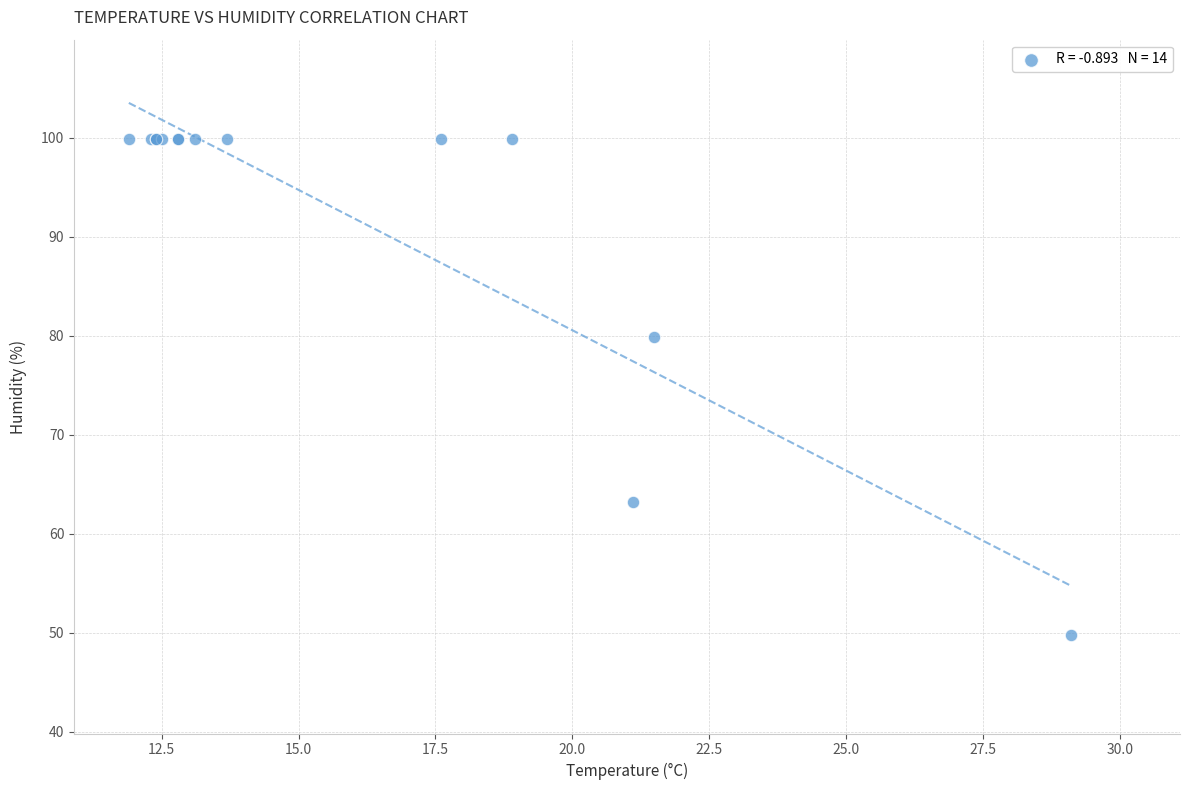

What Y value in the scatter plot is closest to 74?

79.9